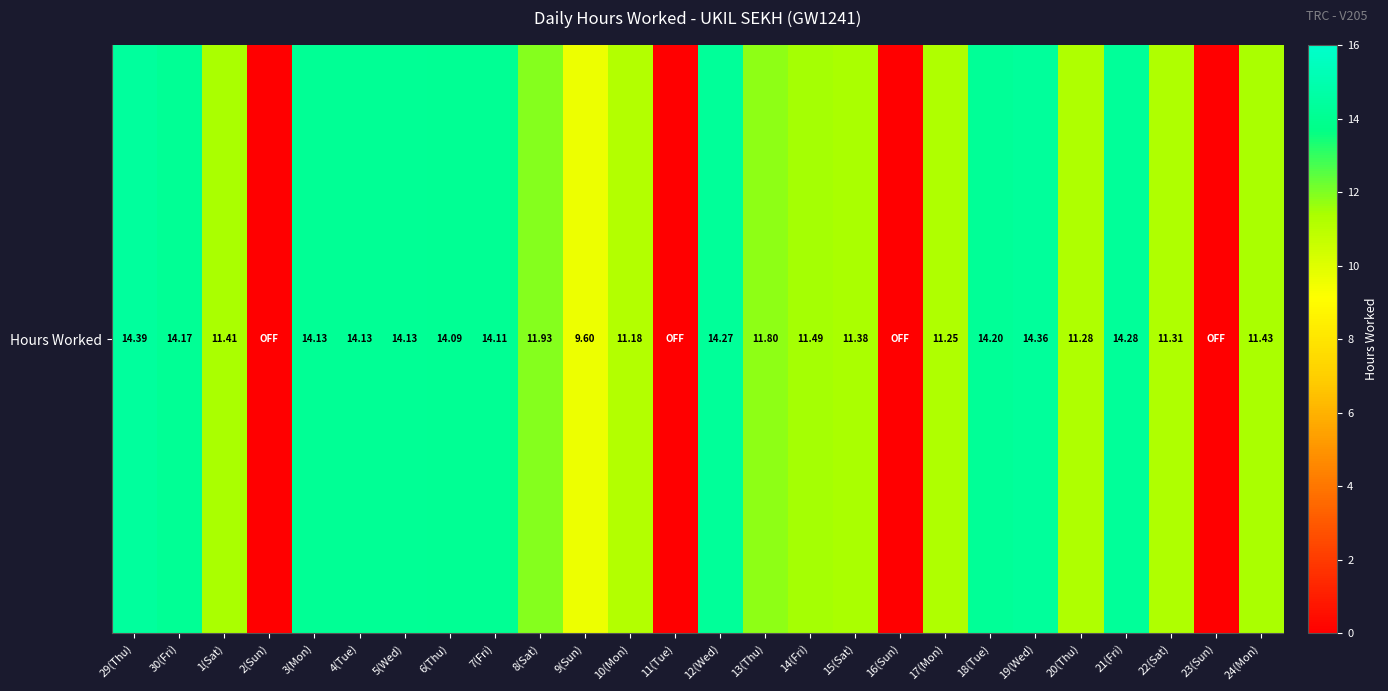

How many data points are above 11?

21